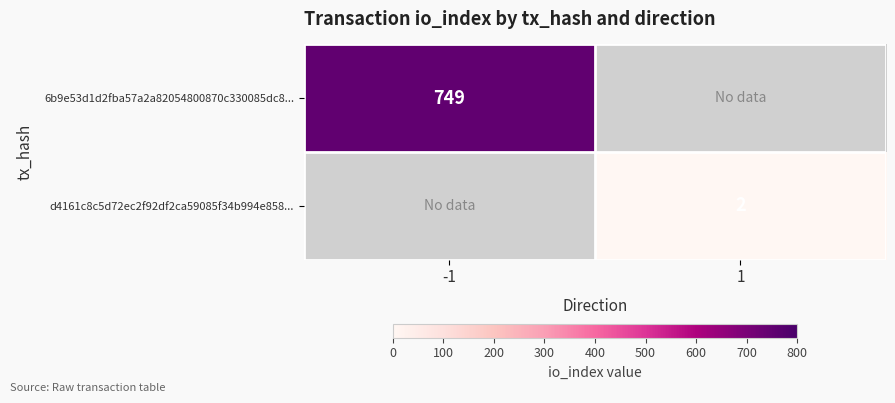

The value of 6b9e53d1d2fba57a2a82054800870c330085dc8... at -1 is 1078. True or false?

False